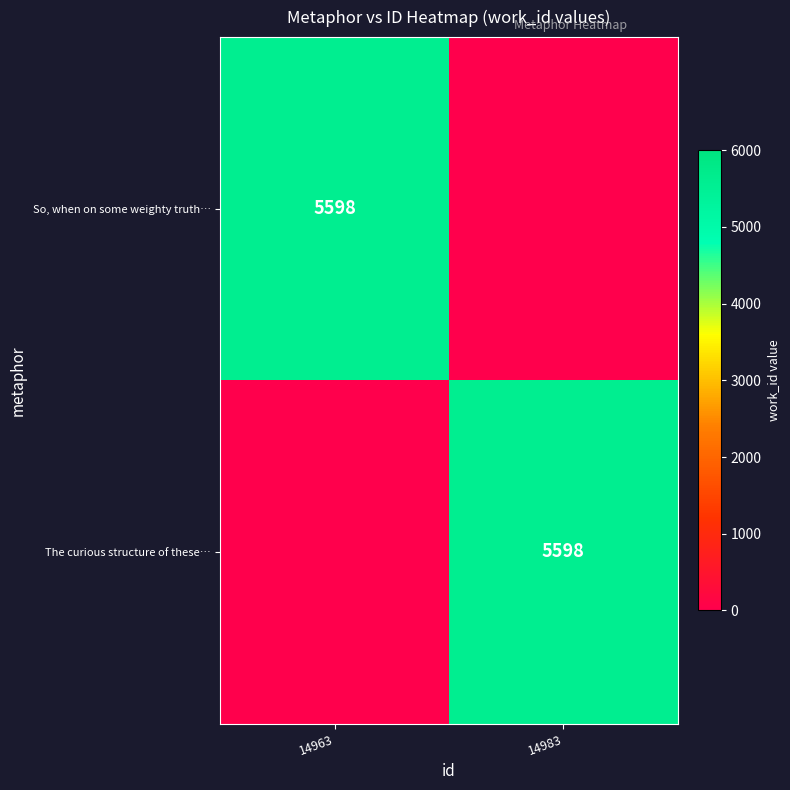

The So, when on some weighty truth… series shows 2558 at 14963. True or false?

False